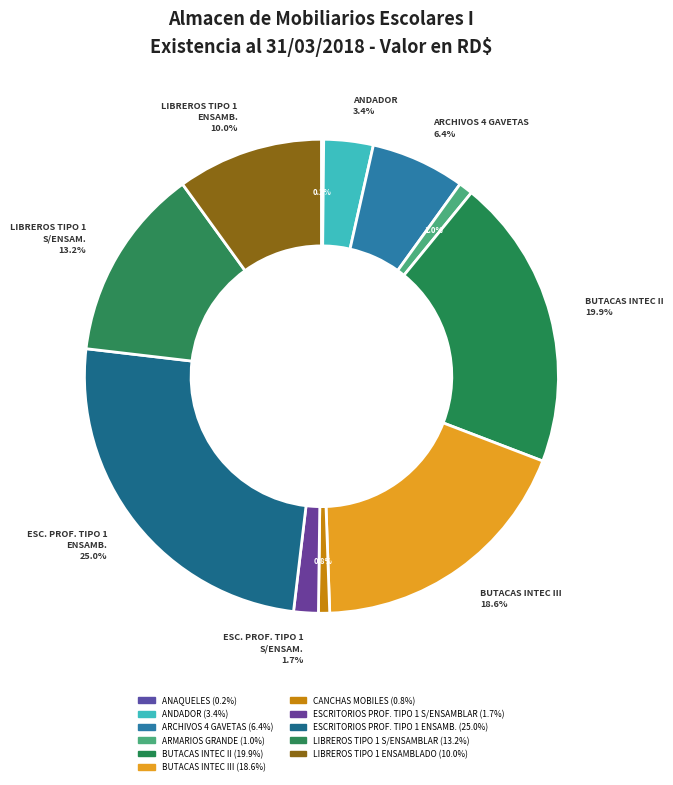

Which slice is the largest?

ESCRITORIOS PROF. TIPO 1 ENSAMB.